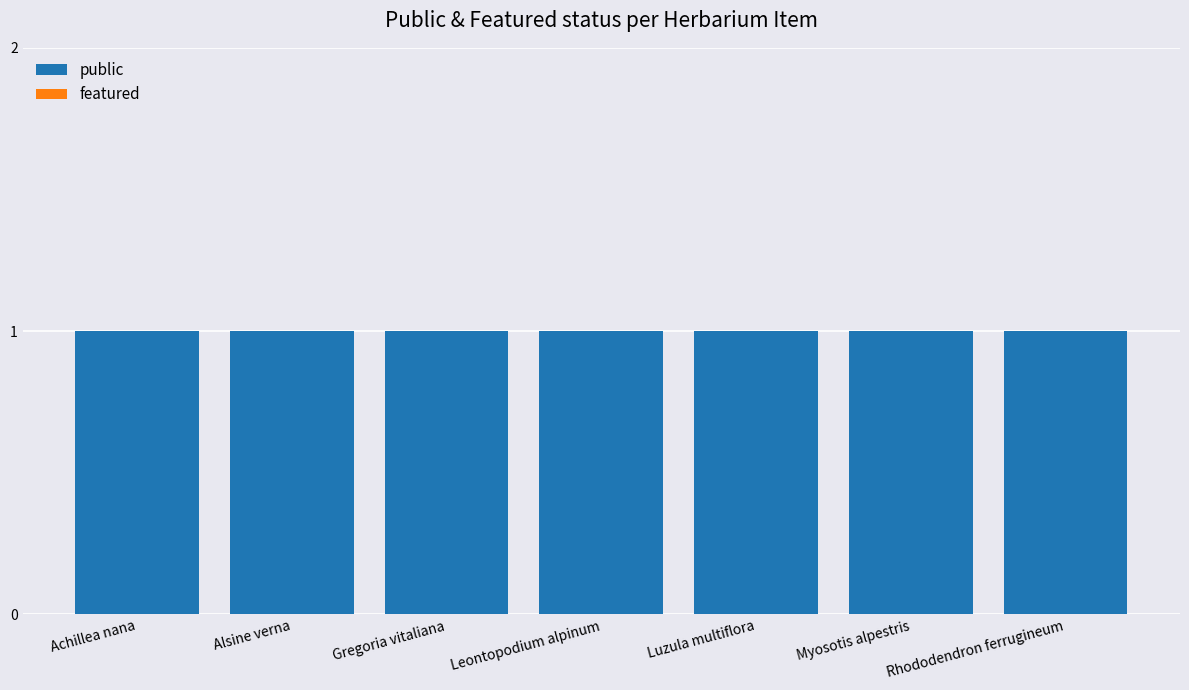

Does the chart contain stacked bars?

No